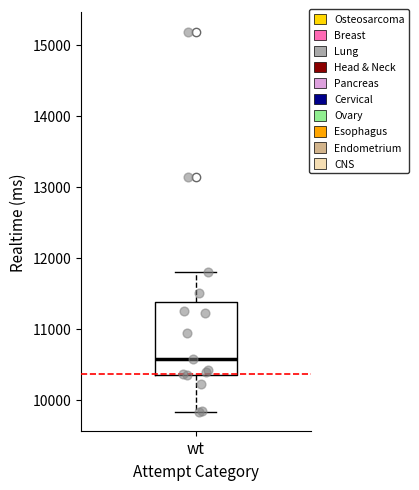

Where does the lower whisker of the box for wt end on the y-axis? The values are not printed on the chart, so give them approximately, as read against the axis.

9800